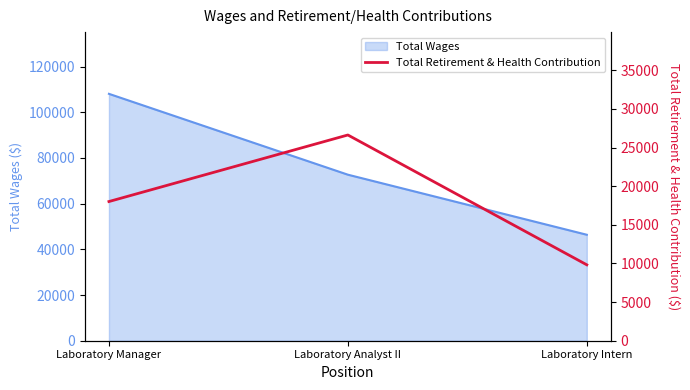

How many values are between 9826 and 26634?

3